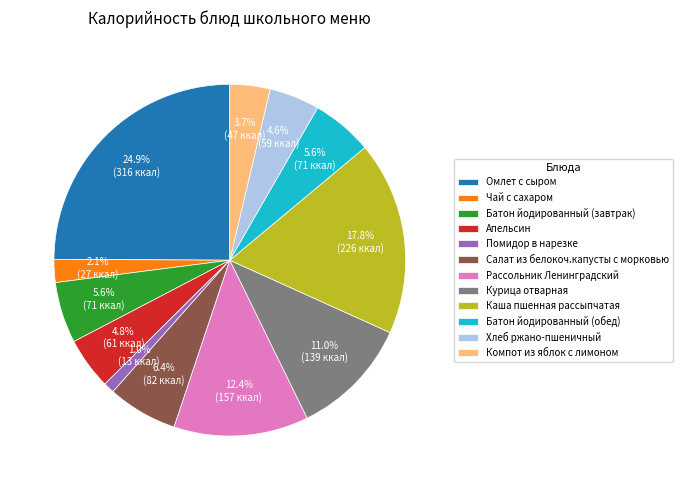

What is the largest slice in the pie chart?

Омлет с сыром